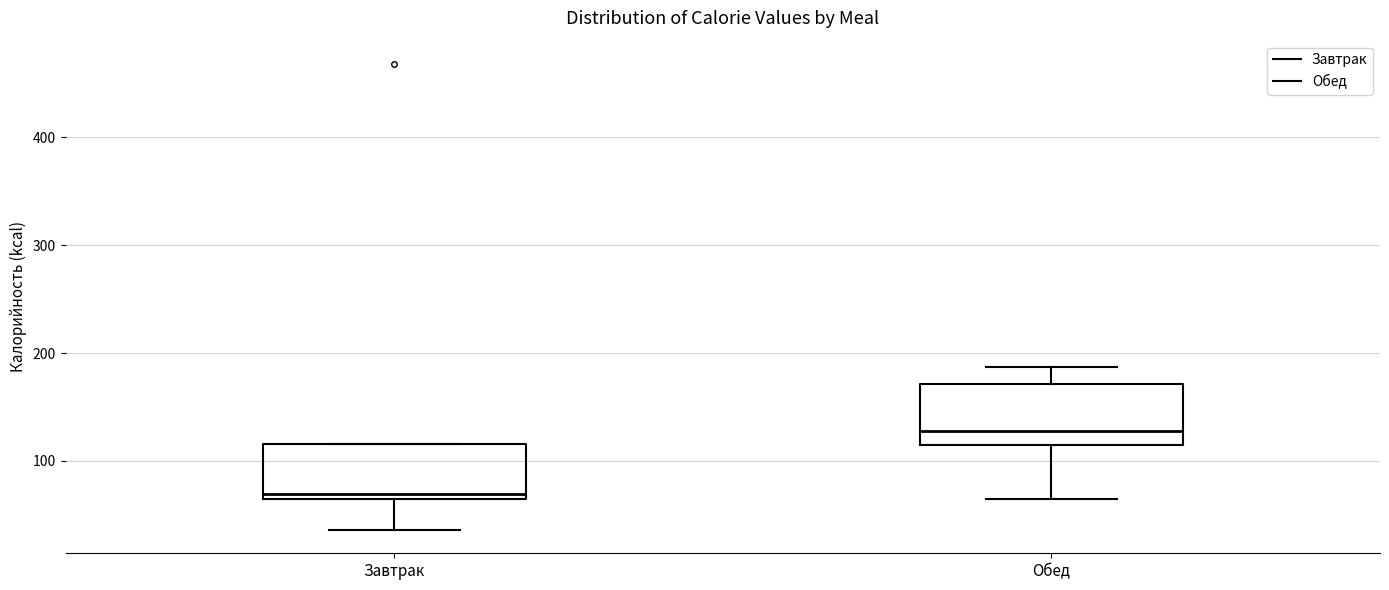

Reading left to right, read every box against the y-axis: the position of its median line, the range the box covers, and the ends of its whiskers. The values are not printed on the chart, so give them approximately, as read against the axis.

Завтрак: median 70, box 60 to 120, whiskers 40 to 120
Обед: median 130, box 110 to 170, whiskers 60 to 190